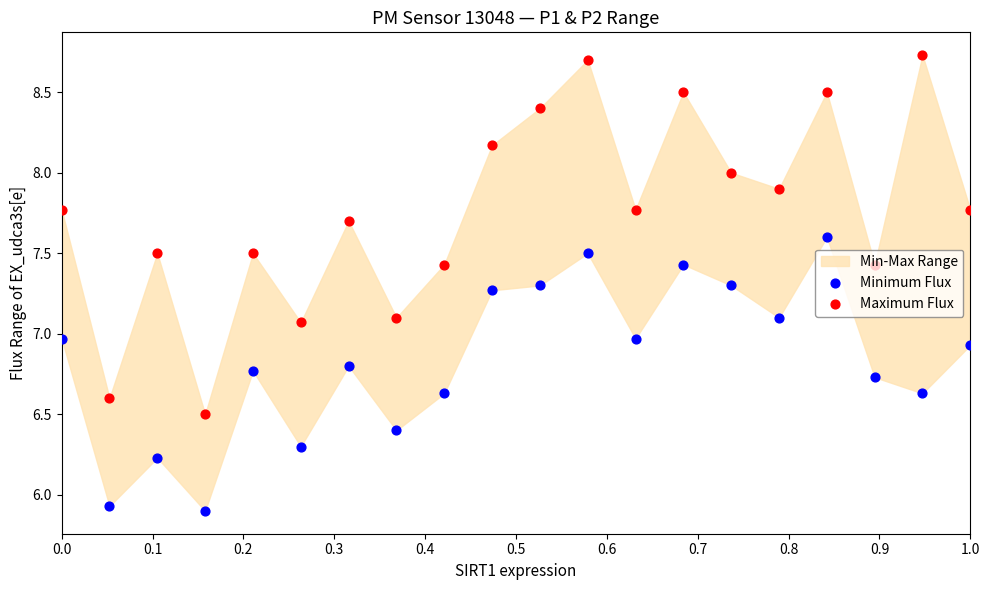

Is the value of Minimum Flux at 16 greater than the value of Maximum Flux at 12?

No